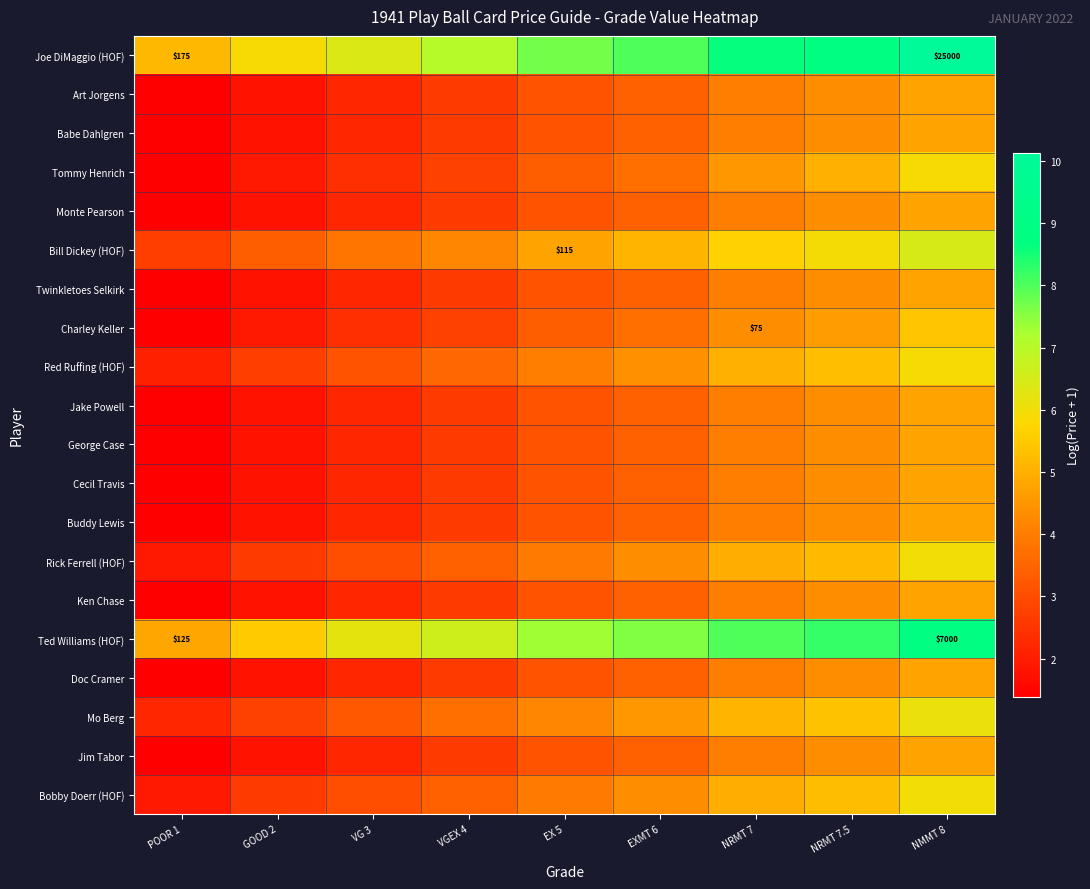

What is the sum of all Art Jorgens values?

27.7